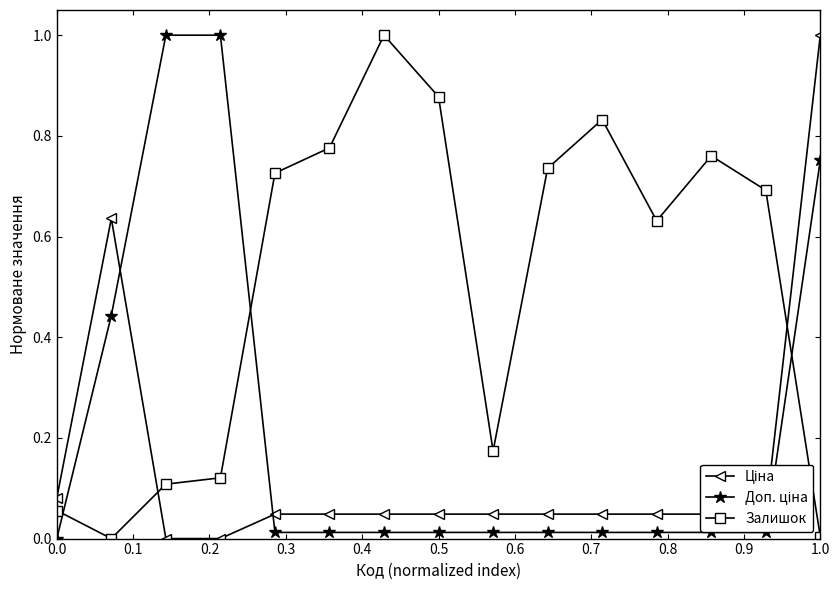

What is the average value of the Залишок series?

0.5